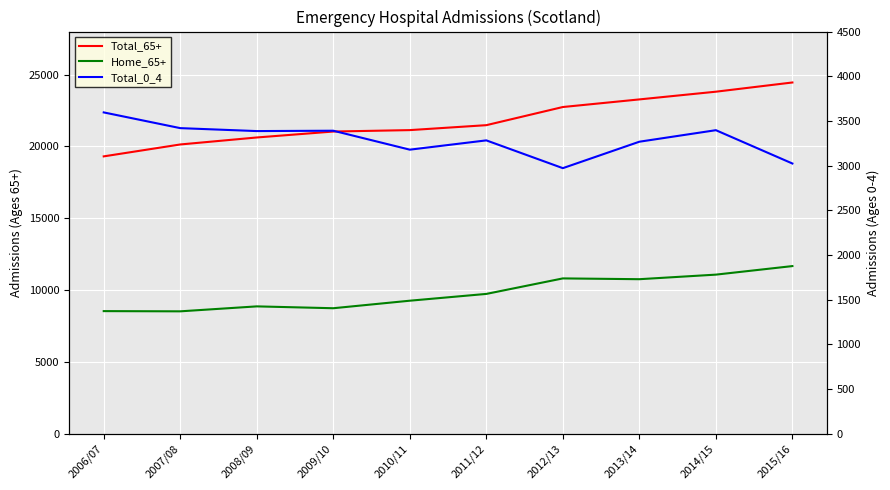

What is the label of the 8th point from the left?

2013/14